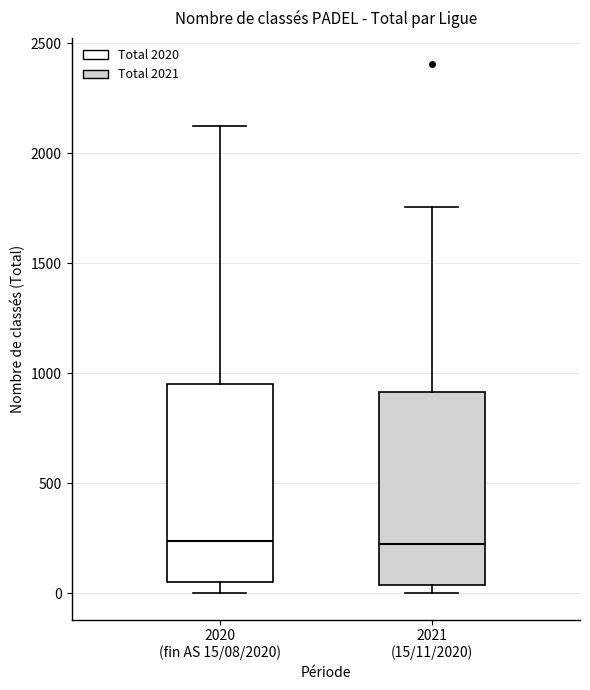

Reading left to right, transcribe this box plot: for each box, give where its median line is, the range the box spans, and where its two whiskers end, as read against the y-axis. The values are not printed on the chart, so give them approximately, as read against the axis.

2020 (fin AS 15/08/2020): median 250, box 50 to 950, whiskers 0 to 2150
2021 (15/11/2020): median 200, box 50 to 900, whiskers 0 to 1750